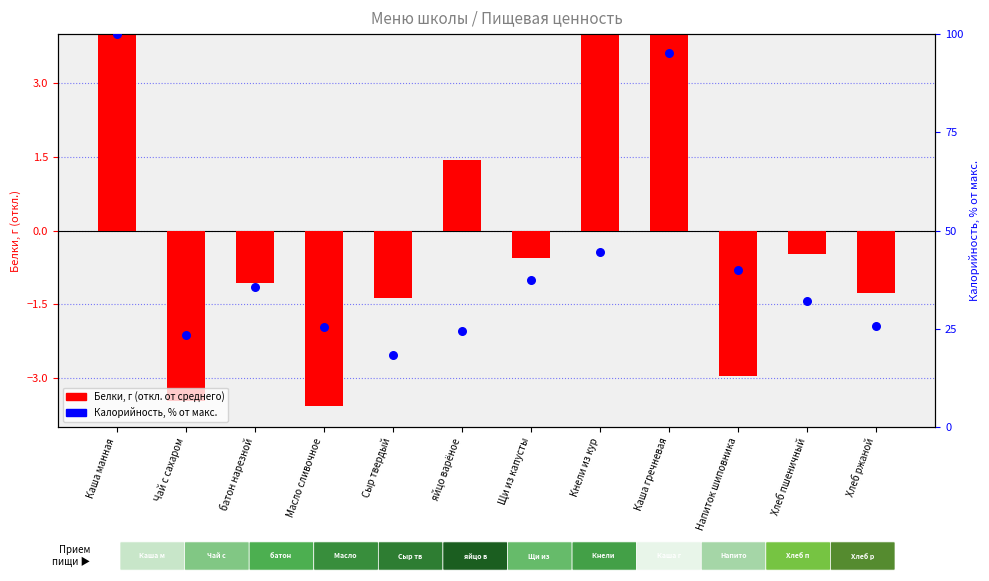

At which category is the sum across all series the highest?

Каша манная